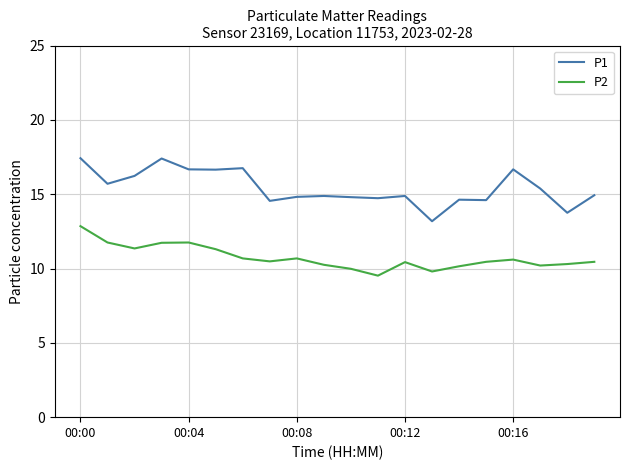

Rank the series by their maximum value, from highest to lowest.

P1, P2